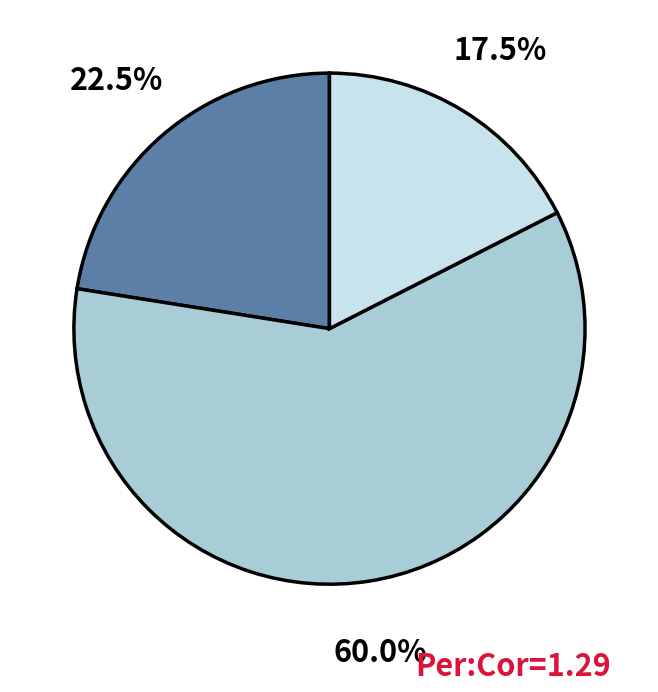

To the nearest percent, what is the average slice percentage?

33%